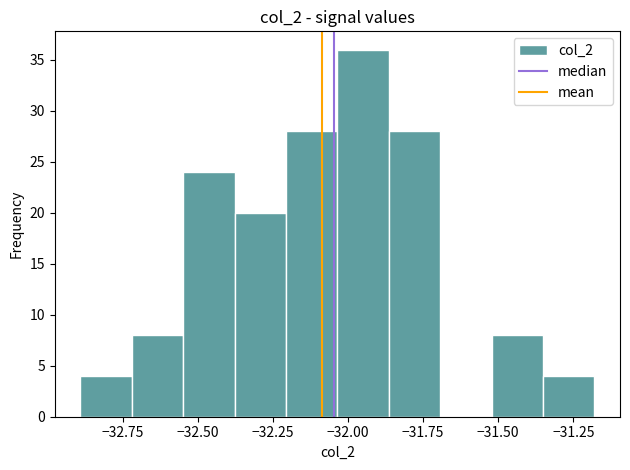

Around what value on the x-axis is the tallest bar? Give the approximate position of its centre, as read against the axis.

-31.95